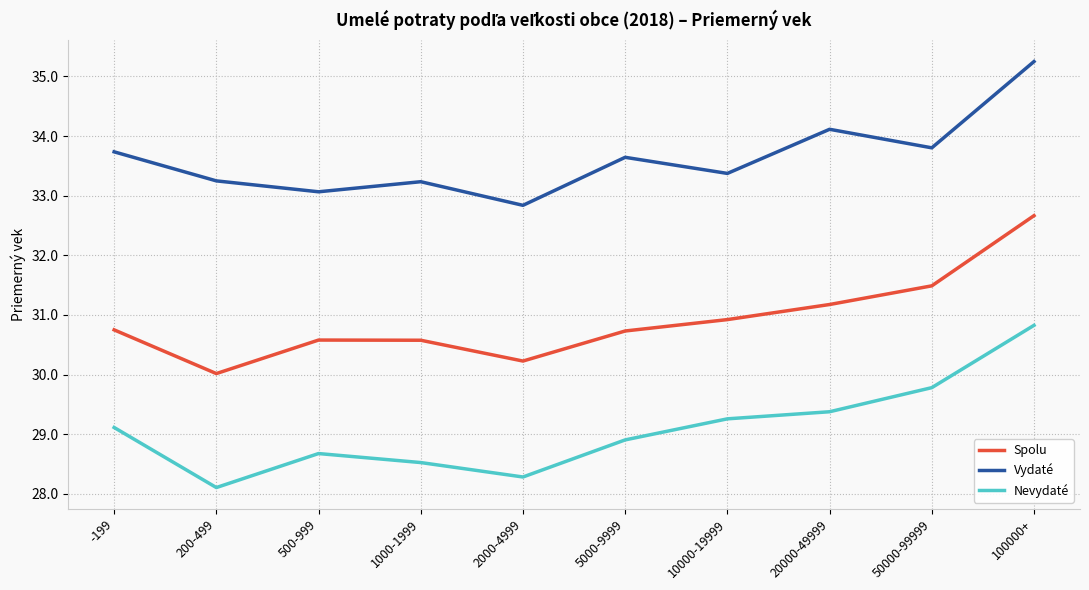

At which label is Vydaté closest to 34?

20000-49999